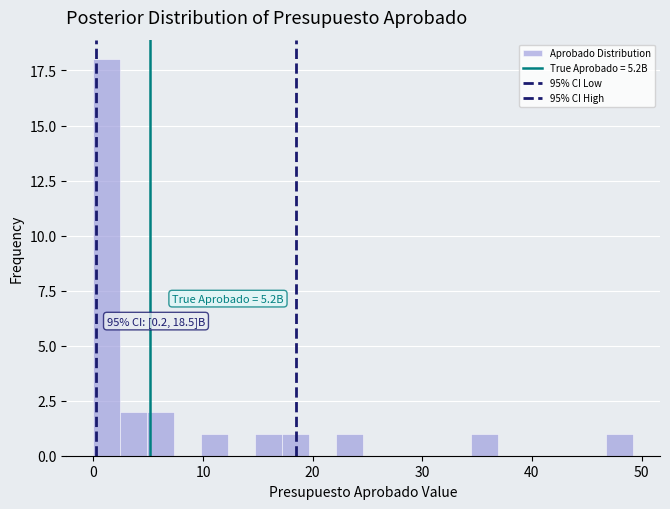

Read against the x-axis, roughly where is the centre of the tallest bar?

1